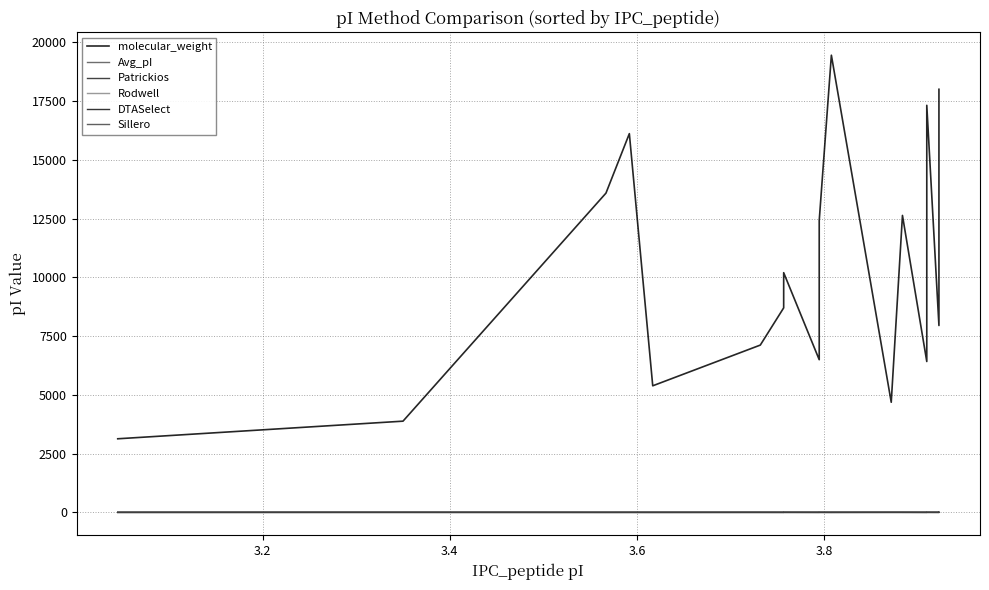

True or false: Rodwell has more than 1 points higher than both neighbors.

True